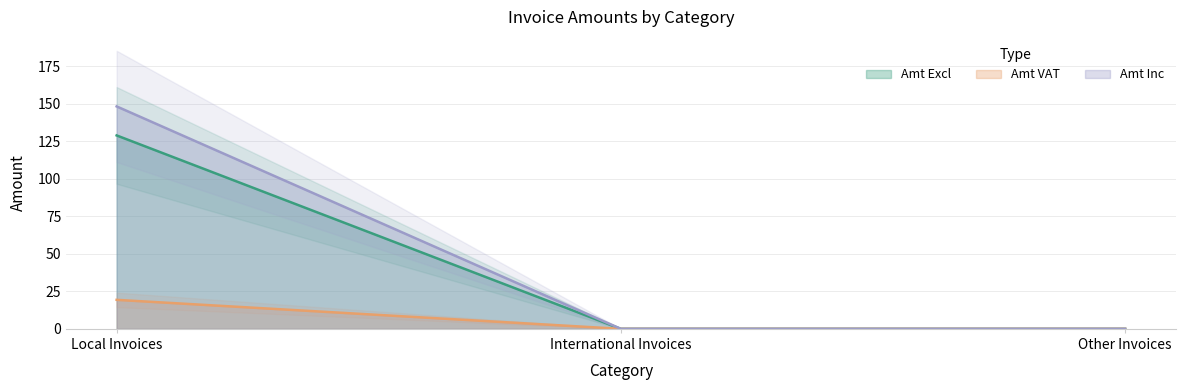

Is it true that Amt Inc equals 0.0 at International Invoices?

True